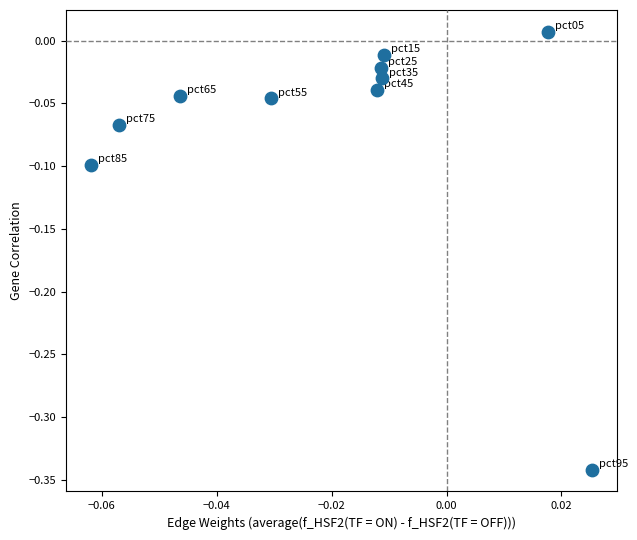

What is the range of Y values (max minus min)?

0.3